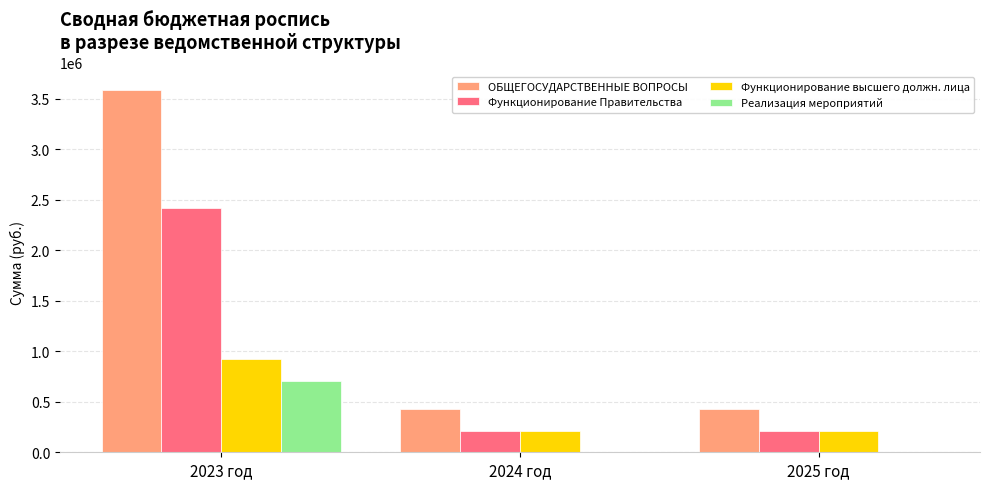

What value does the Функционирование высшего должн. лица series have at 2024 год?

213000.0